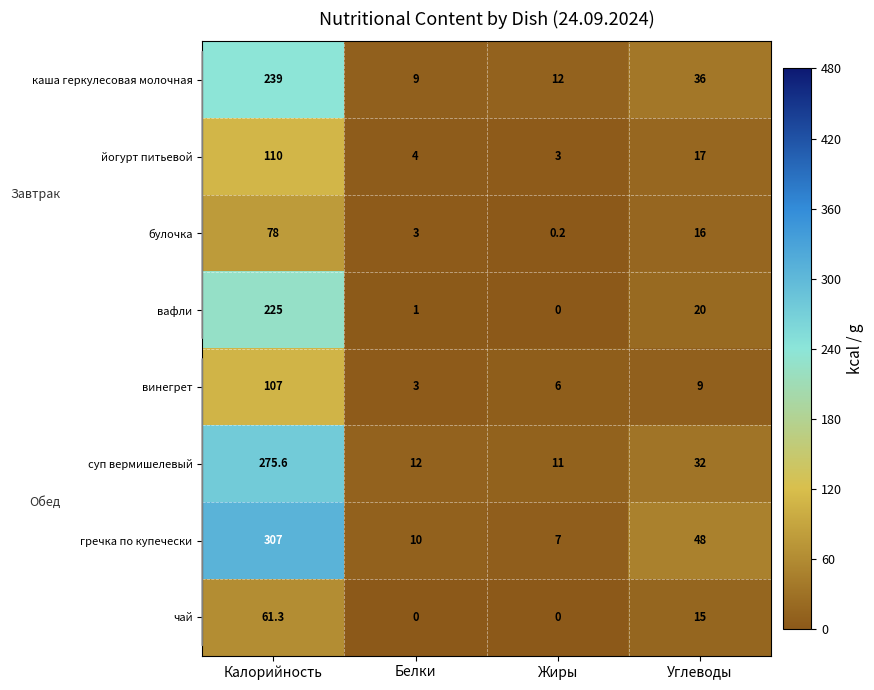

What is the spread (max minus min) of values at Калорийность?

245.7